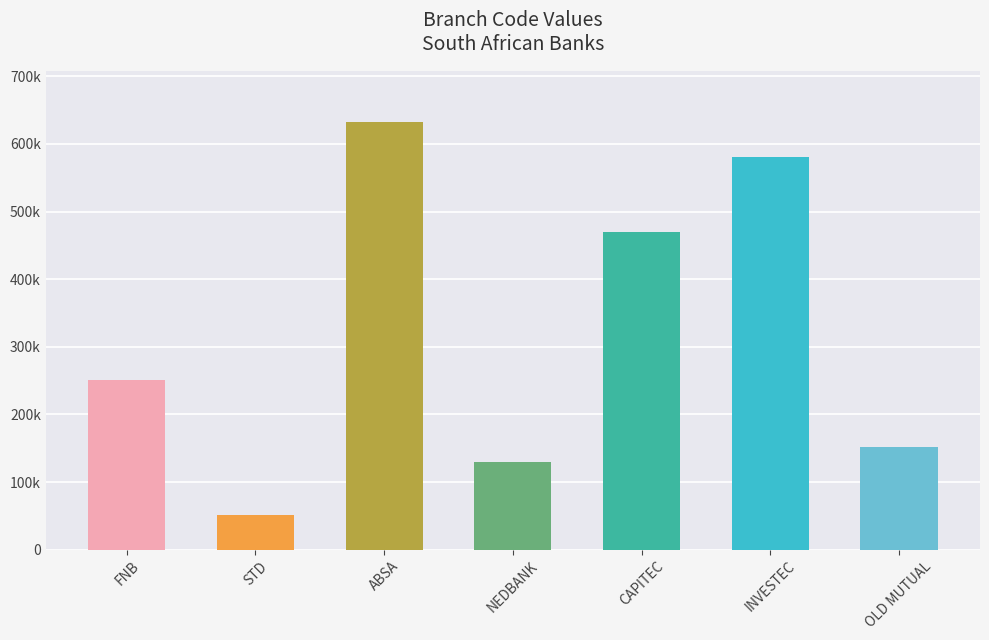

At which category does the chart reach its peak across all series?

ABSA